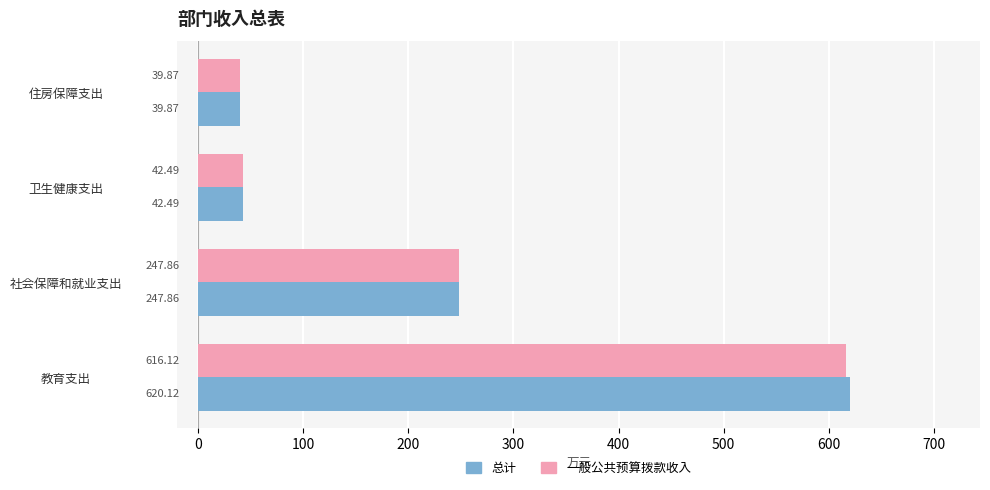

At how many categories does at least one series exceed 476?

1